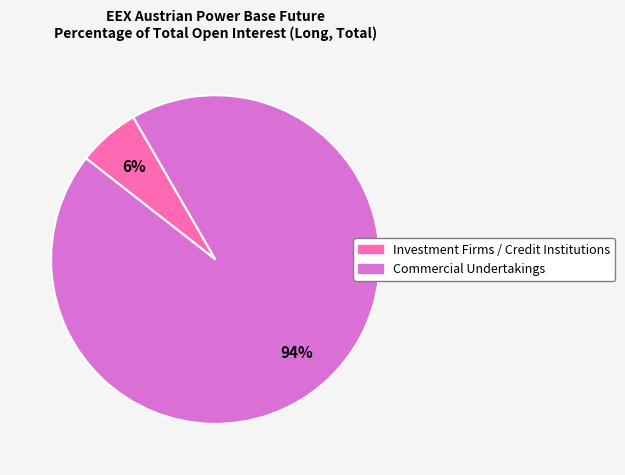

Is there any slice that represents more than half of the pie?

Yes